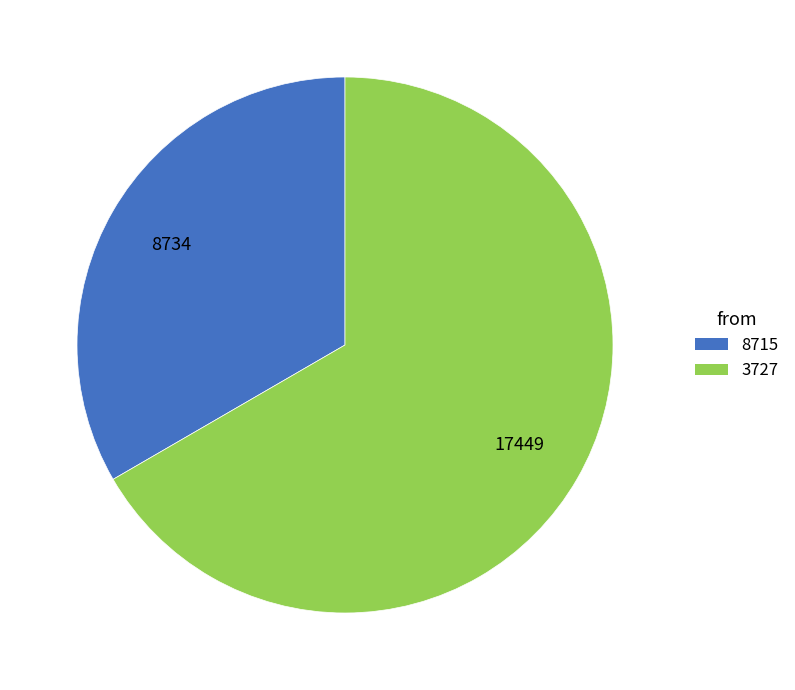

Rank the categories by value from lowest to highest.

8715, 3727